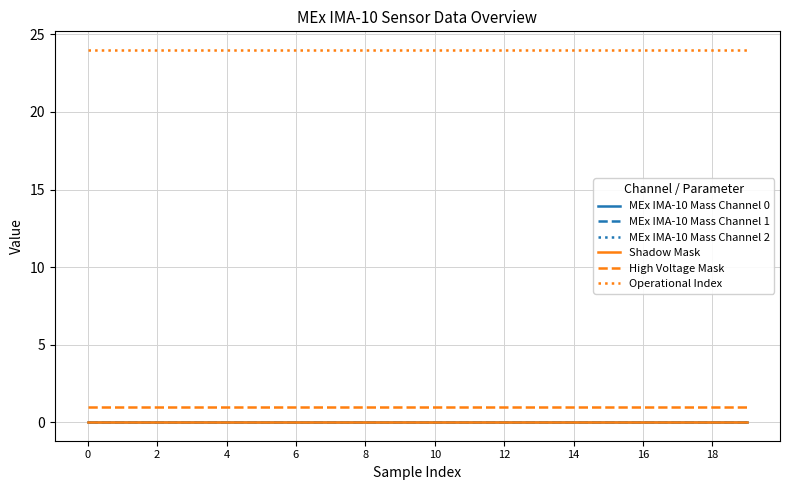

What are all the series names shown in the legend?

MEx IMA-10 Mass Channel 0, MEx IMA-10 Mass Channel 1, MEx IMA-10 Mass Channel 2, Shadow Mask, High Voltage Mask, Operational Index